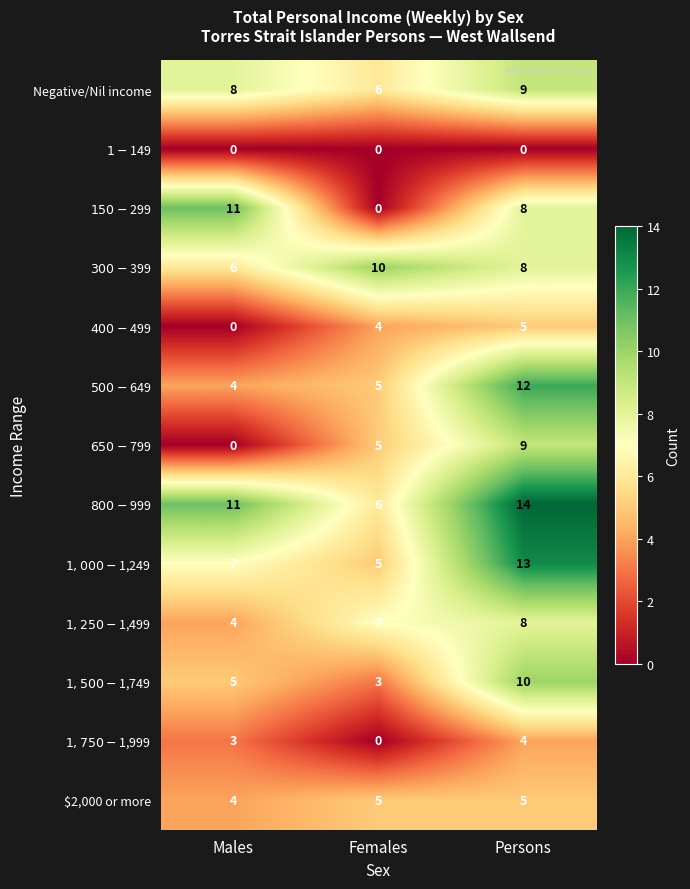

Count the number of data series in this chart.

13